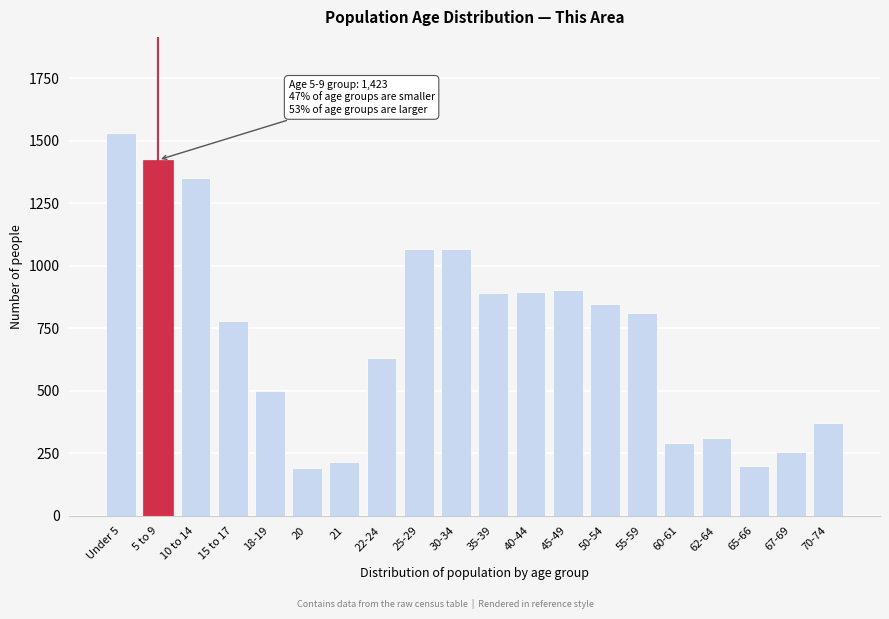

What is the sum of the values at 45-49 and 62-64?

1213